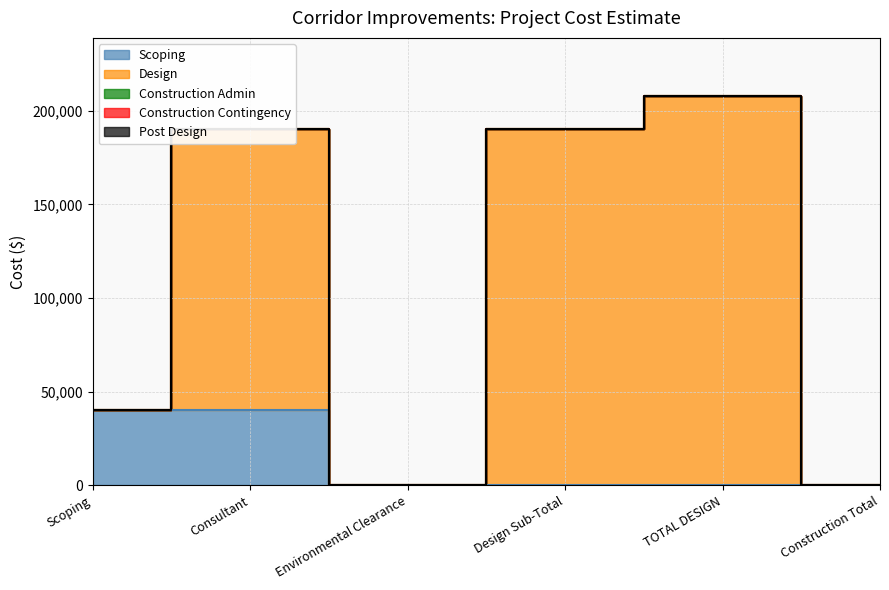

Rank the series at Environmental Clearance from lowest to highest value.

Scoping, Design, Construction Admin, Construction Contingency, Post Design